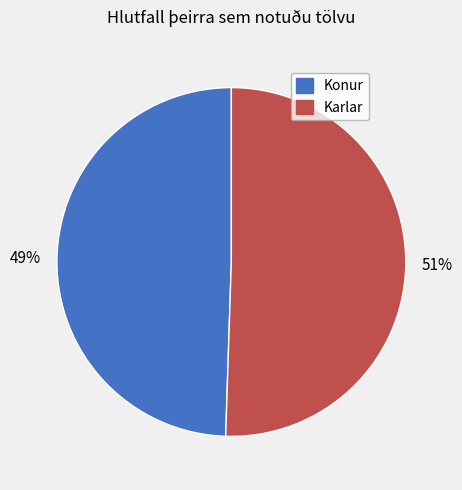

To the nearest percent, what is the average slice percentage?

50%